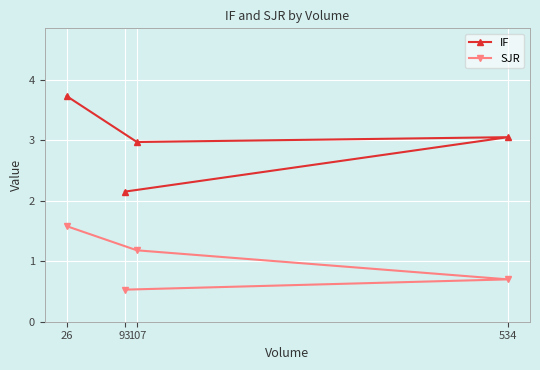

How many lines are shown in the chart?

2